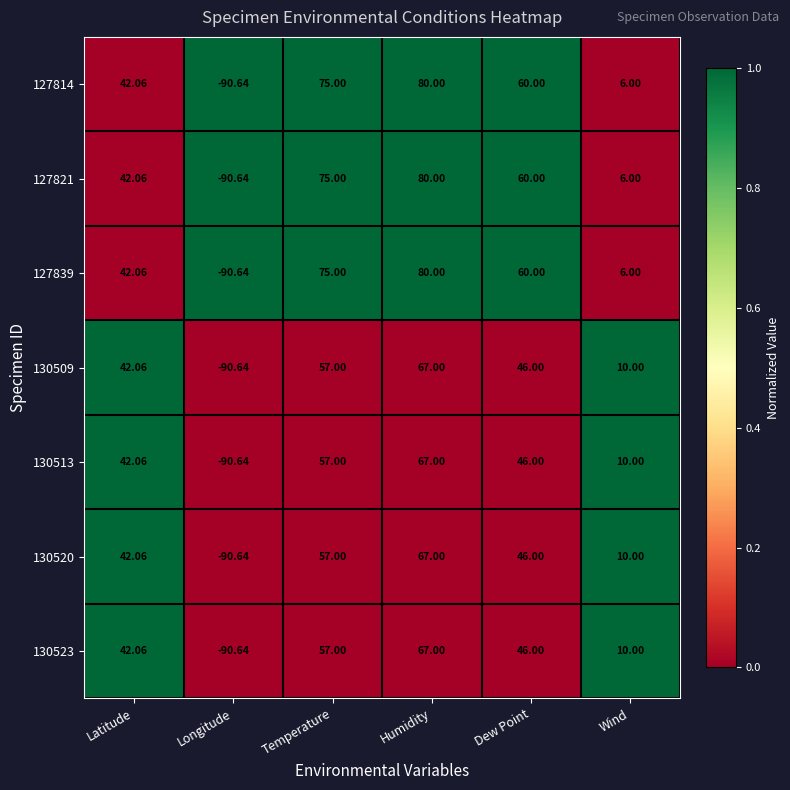

Is the value of 130513 at Longitude greater than the value of 130523 at Latitude?

No